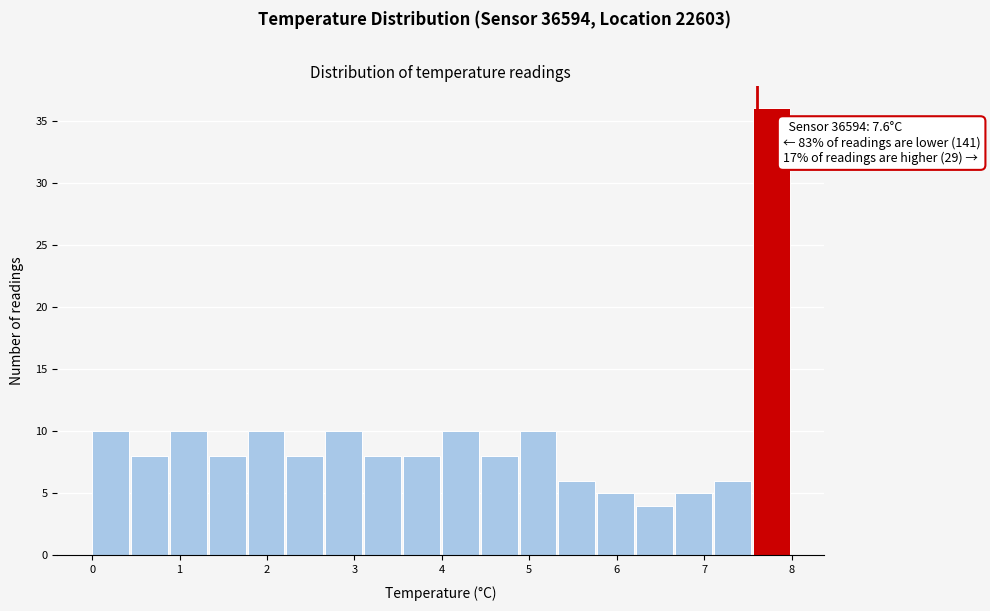

Which range on the x-axis has the tallest bar?

7.6 to 8.0